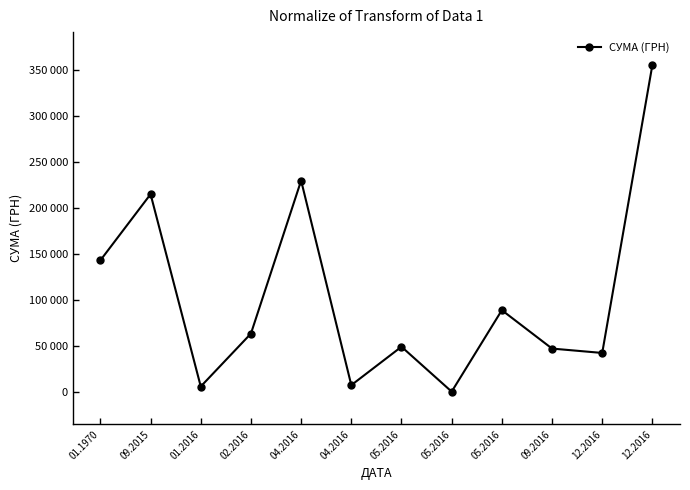

At which category does the chart reach its peak across all series?

12.2016